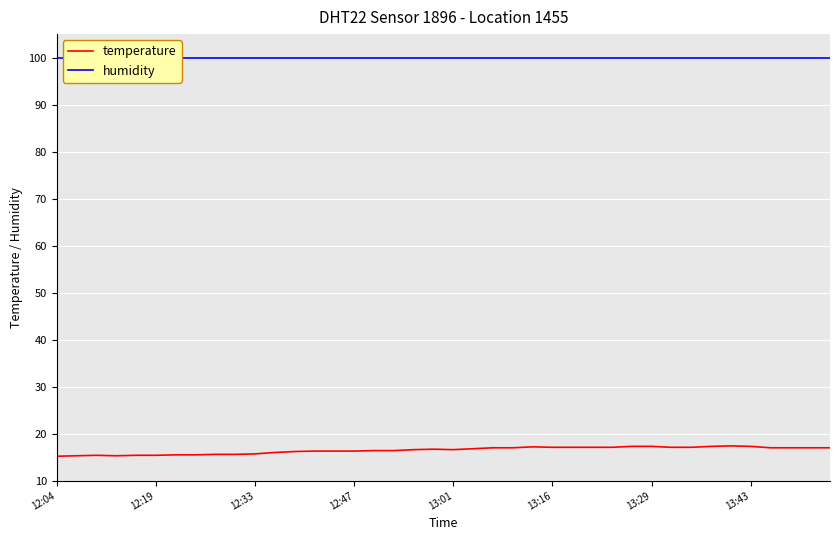

Is it true that temperature equals 17.3 at 13:29?

True